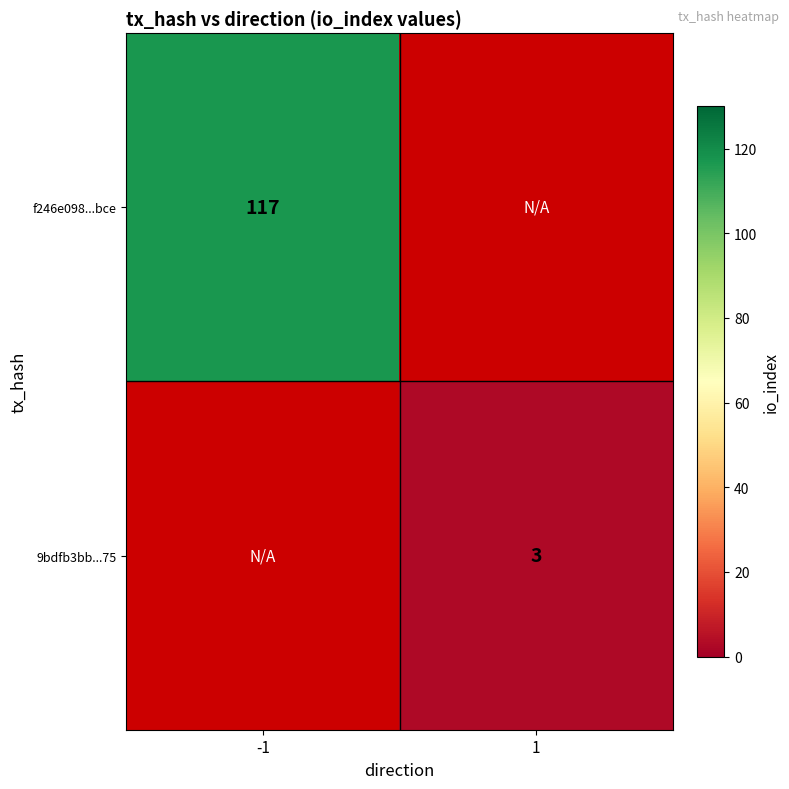

The 9bdfb3bb...75 series shows 3 at 1. True or false?

True